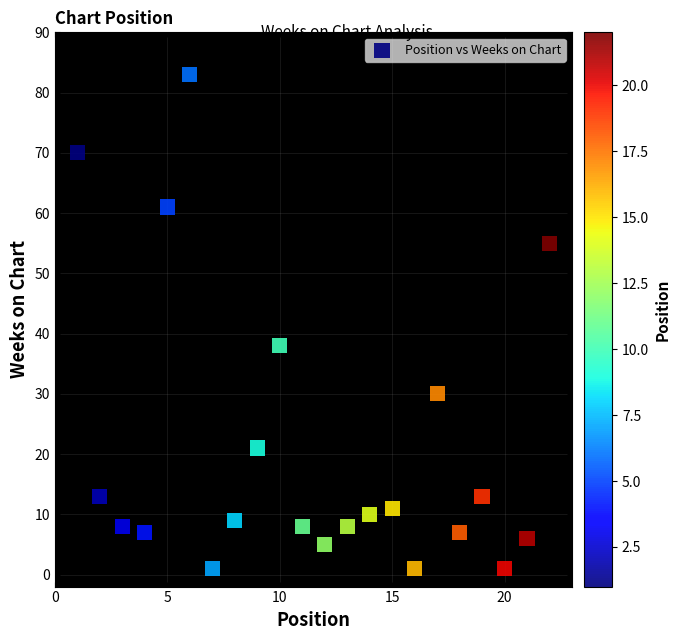

What is the range of X values (max minus min)?

21